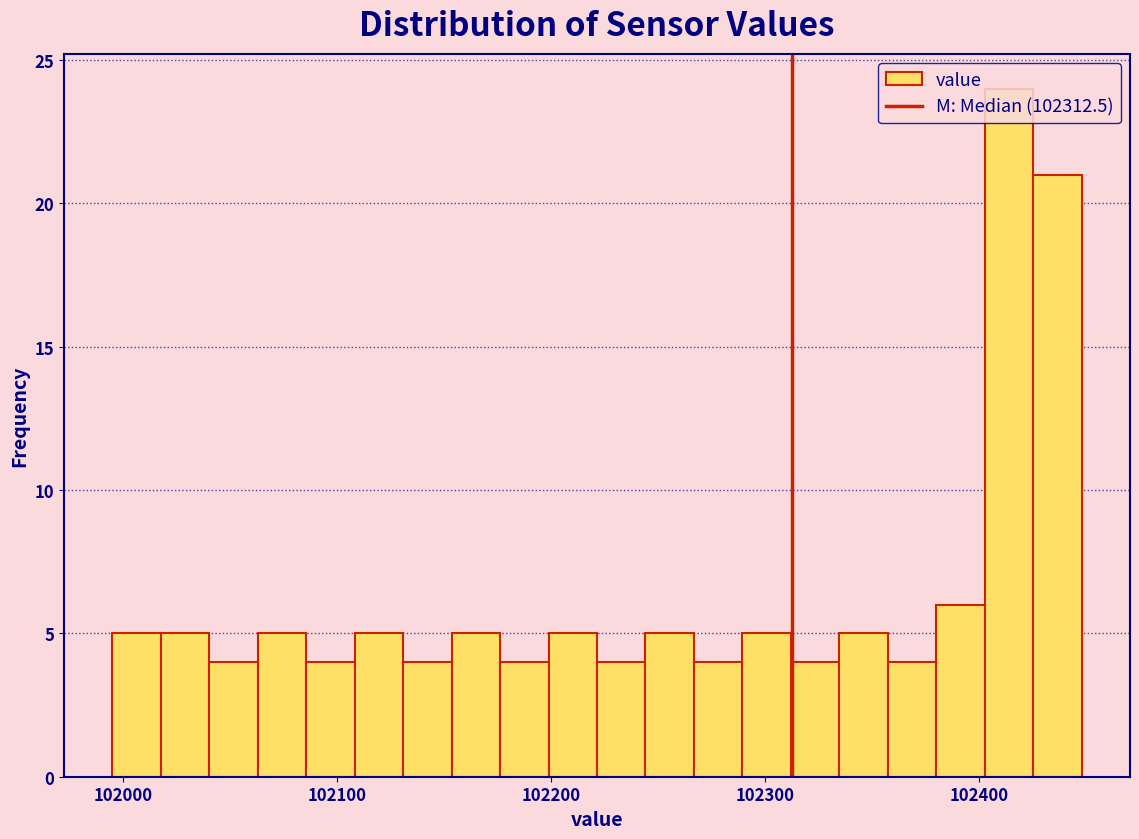

Read against the x-axis, roughly where is the centre of the tallest bar?

102410